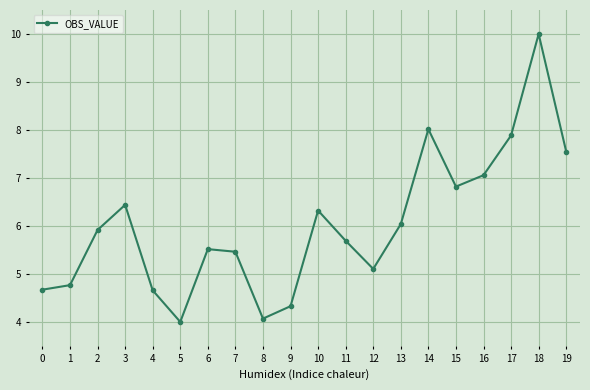

What value does the data have at 14?

8.0